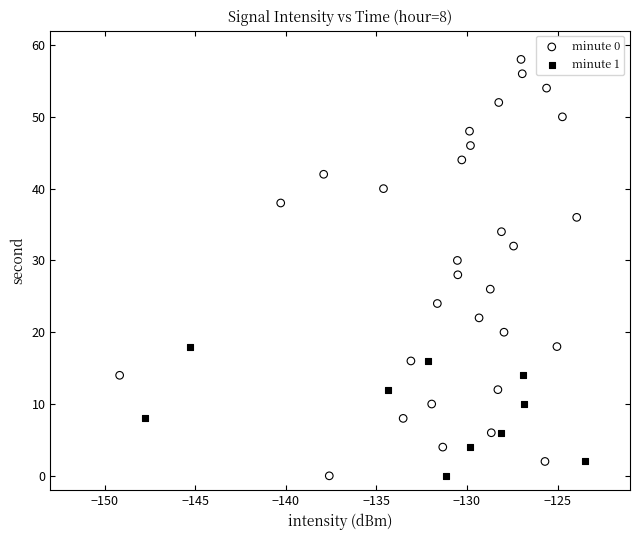

Which series reaches the maximum Y coordinate?

minute 0